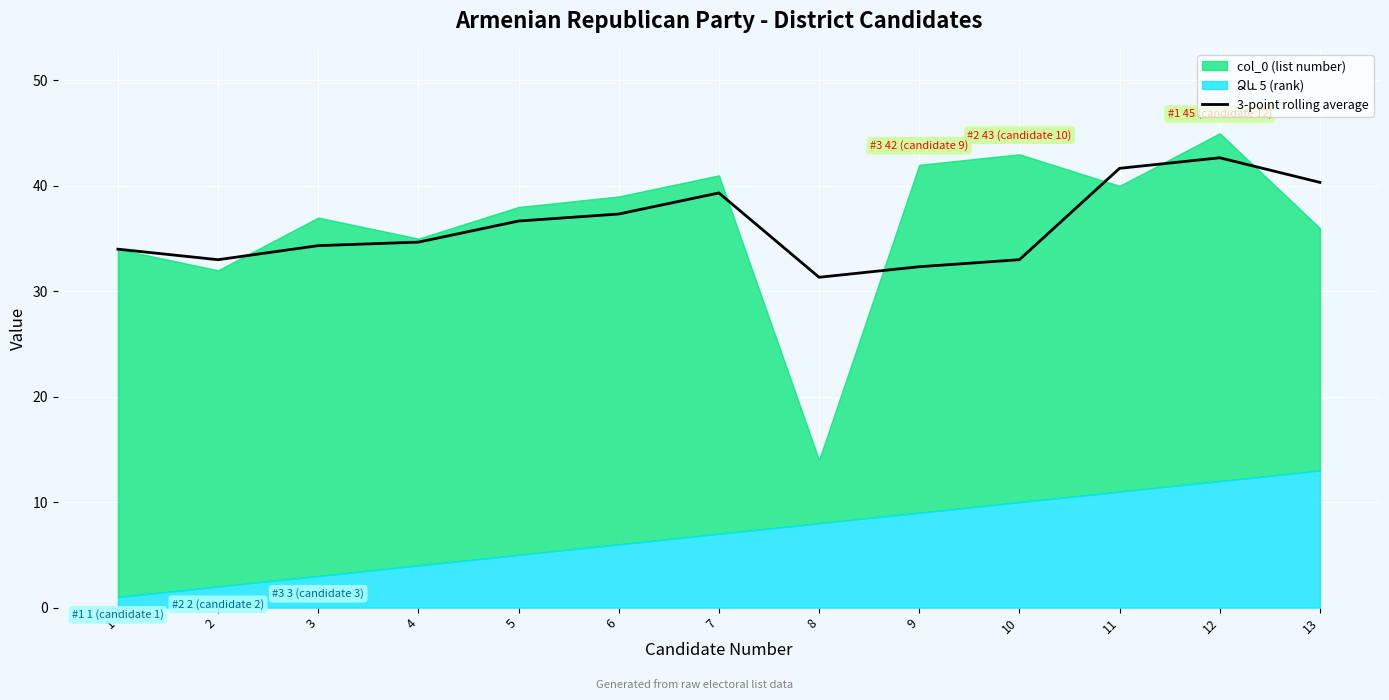

How many interior local peaks (higher than both neighbors) does the data have?

2